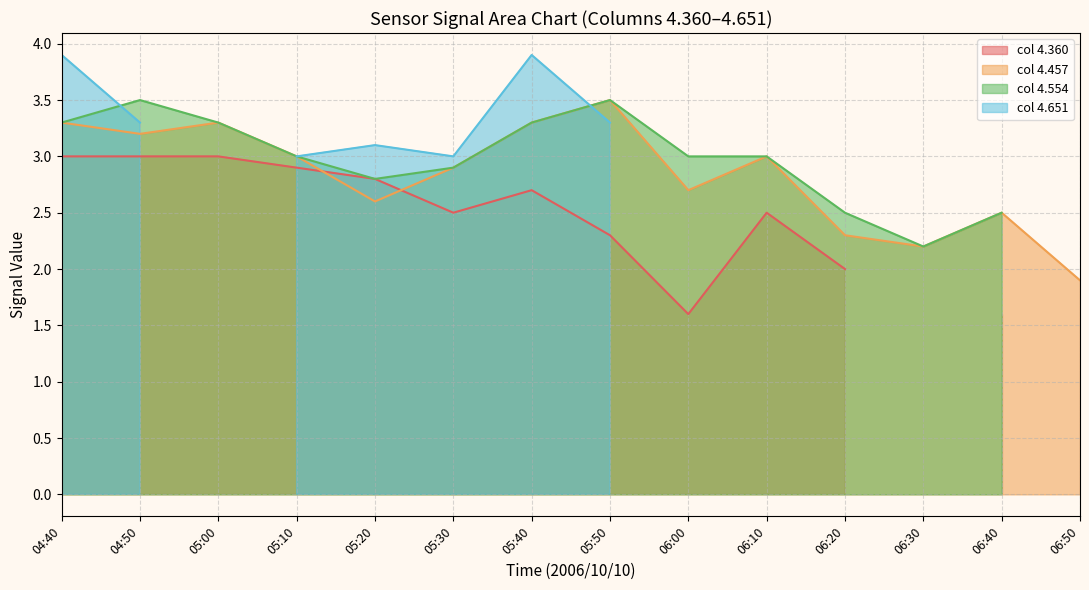

True or false: 4.748 and 4.651 intersect in this chart.

False